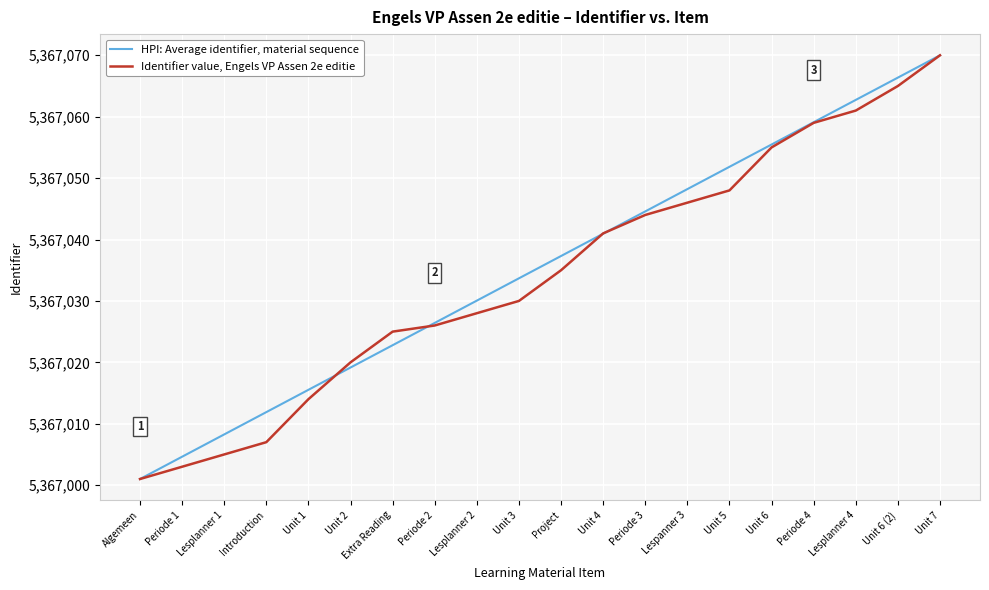

What position from the right is Introduction?

17